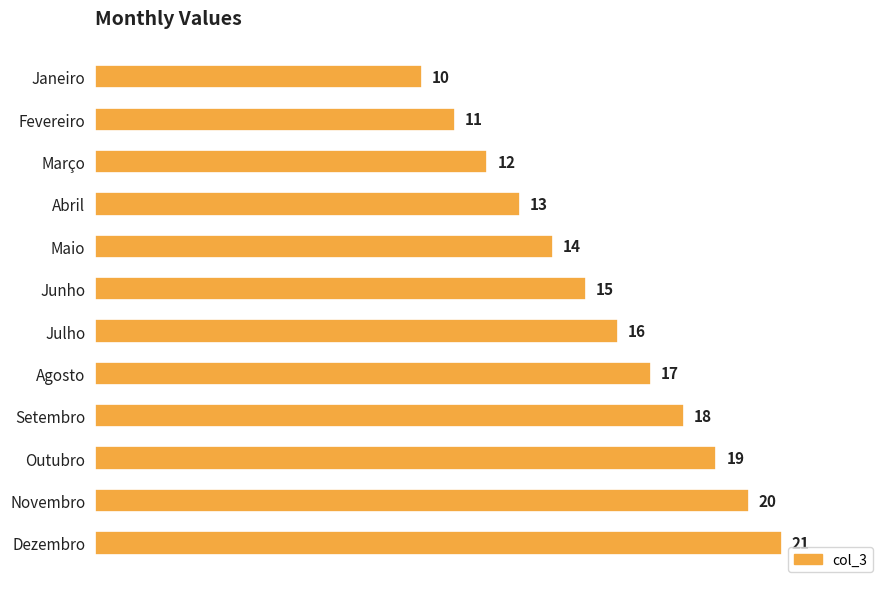

What is the difference between the maximum and minimum values?

11